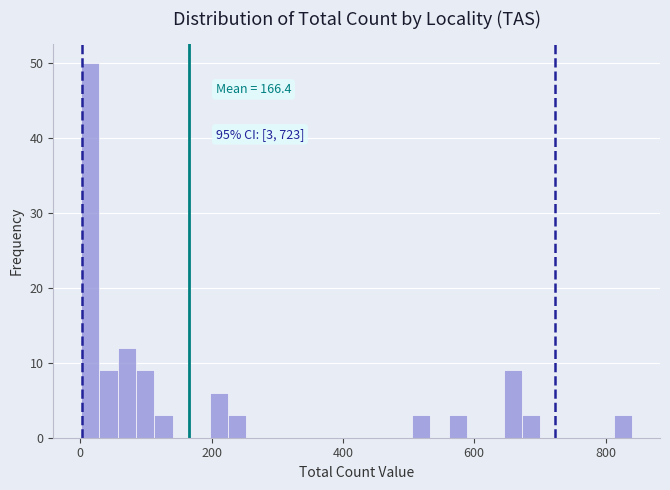

Read against the x-axis, roughly where is the centre of the tallest bar?

20